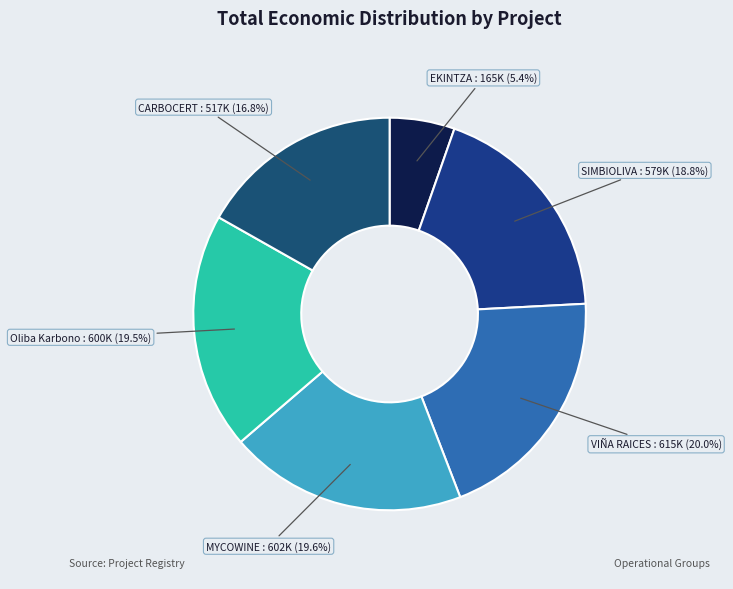

To the nearest percent, what is the difference between the largest and smallest slice percentages?

15%